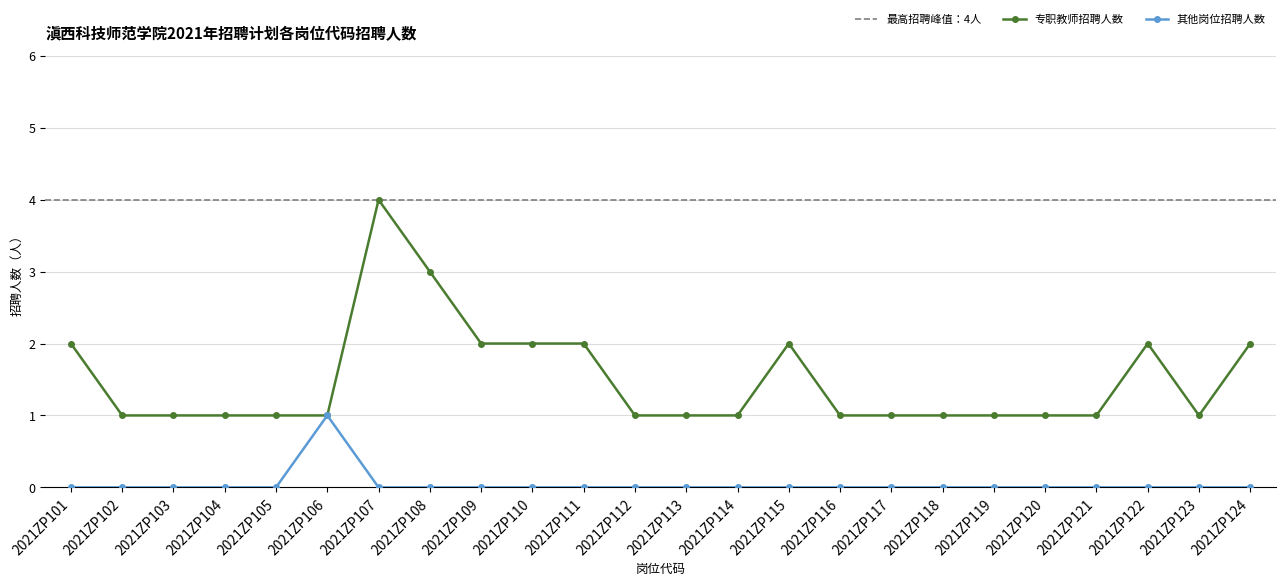

Rank the categories by value from highest to lowest.

2021ZP107, 2021ZP108, 2021ZP101, 2021ZP109, 2021ZP110, 2021ZP111, 2021ZP115, 2021ZP122, 2021ZP124, 2021ZP102, 2021ZP103, 2021ZP104, 2021ZP105, 2021ZP106, 2021ZP112, 2021ZP113, 2021ZP114, 2021ZP116, 2021ZP117, 2021ZP118, 2021ZP119, 2021ZP120, 2021ZP121, 2021ZP123